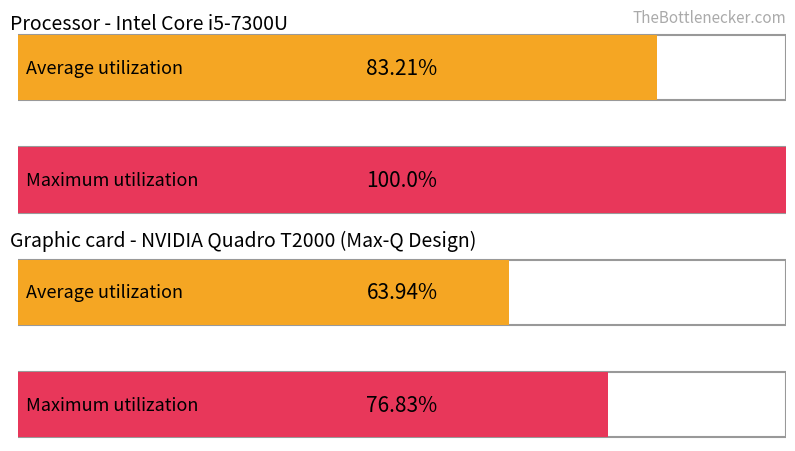

How many bars are there in each group?

2